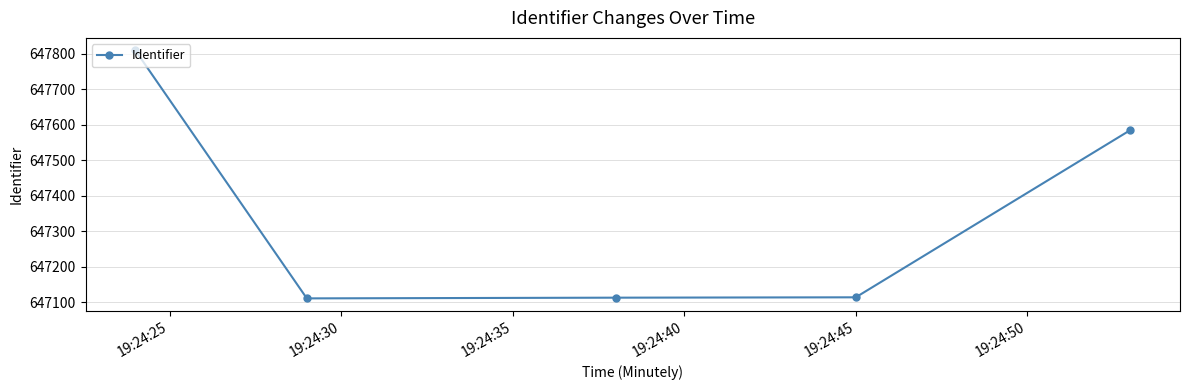

What is the smallest value displayed?

647111